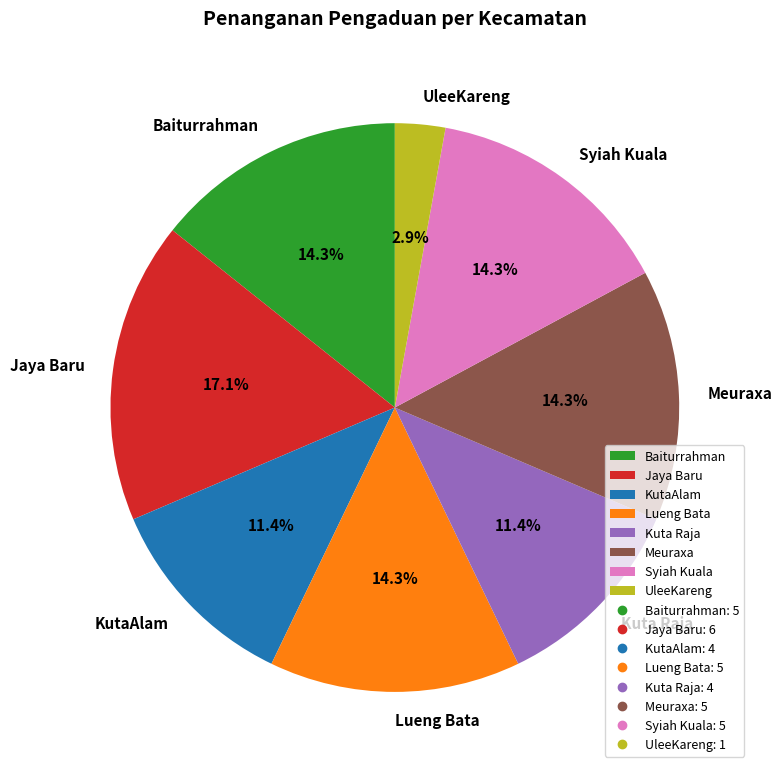

To the nearest percent, what portion does Jaya Baru represent?

17%